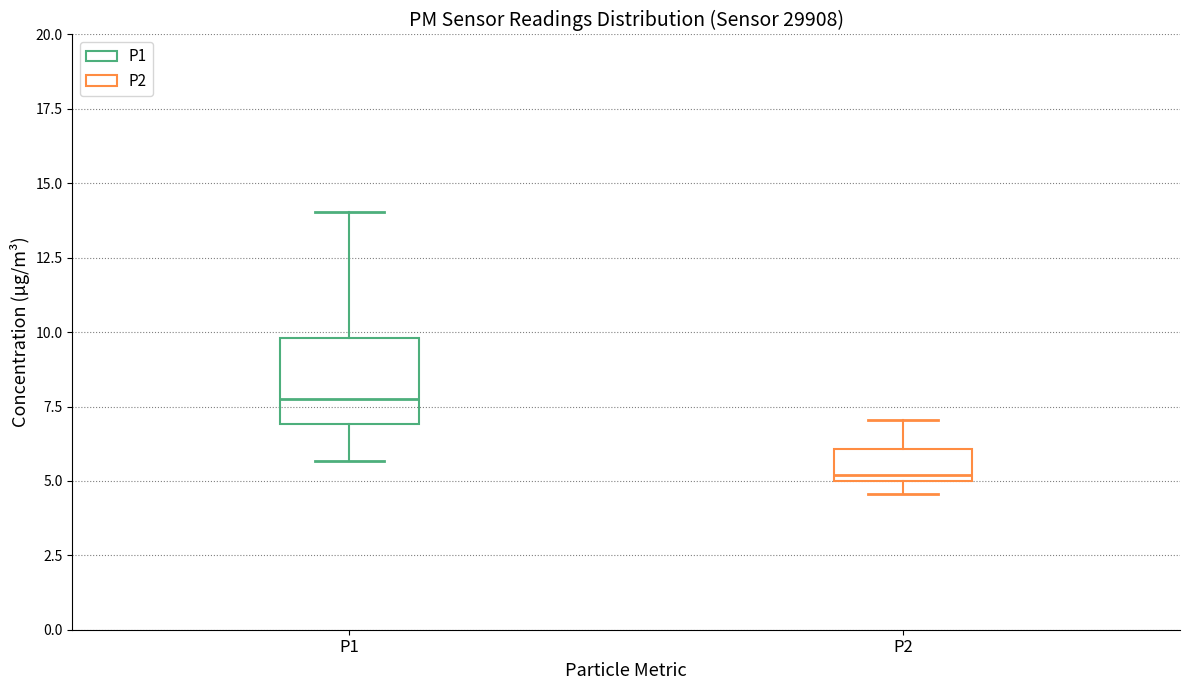

Reading left to right, read every box against the y-axis: the position of its median line, the range the box covers, and the ends of its whiskers. The values are not printed on the chart, so give them approximately, as read against the axis.

P1: median 7.5, box 7.0 to 10.0, whiskers 5.5 to 14.0
P2: median 5.0 (just above the box's lower edge), box 5.0 to 6.0, whiskers 4.5 to 7.0